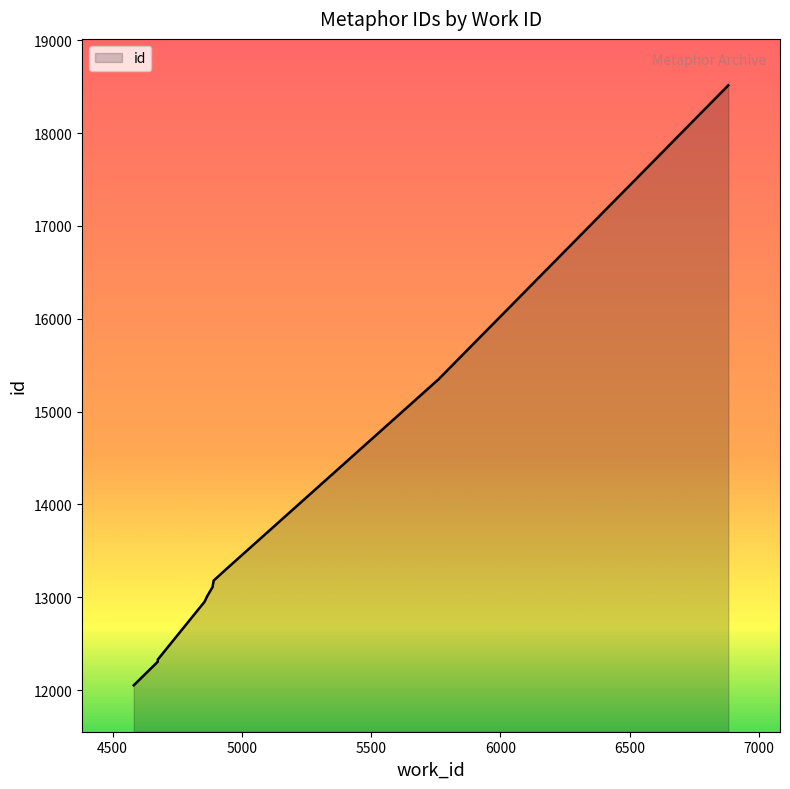

What is the value of the 9th point from the left?

15348